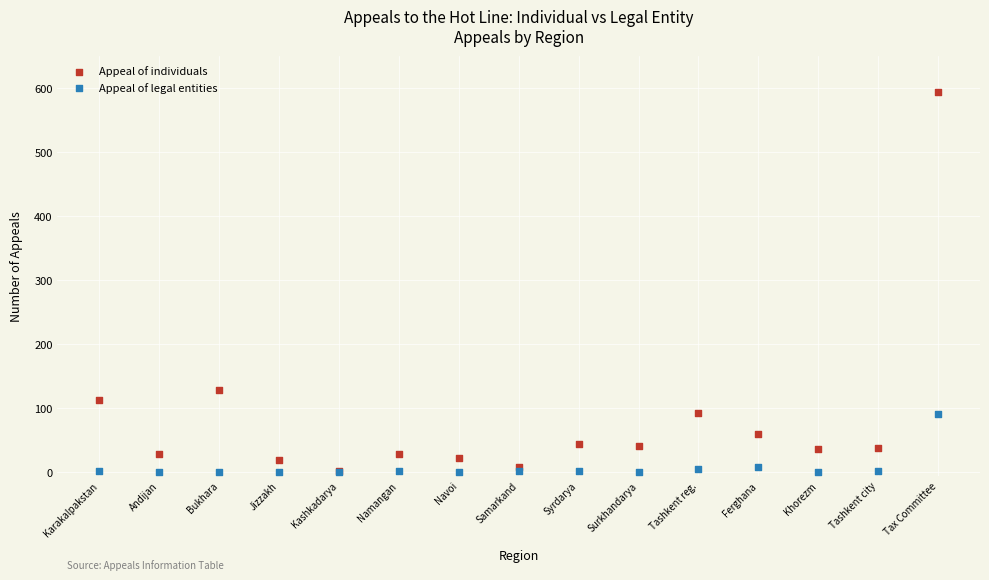

Across all series, what Y value is closest to 297?

128